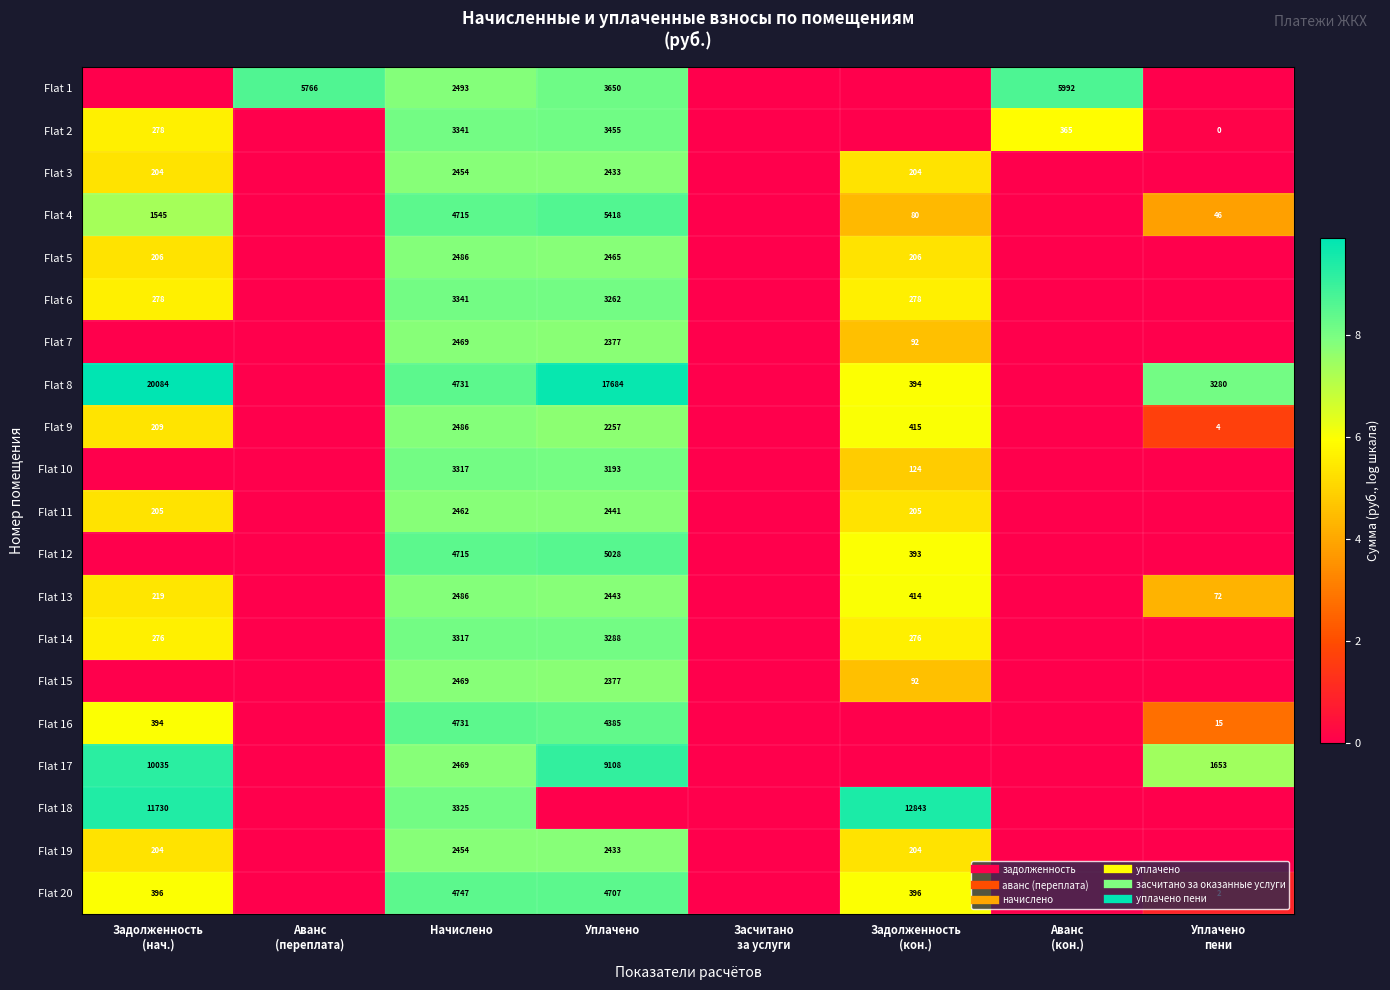

Count the number of categories in the chart.

8